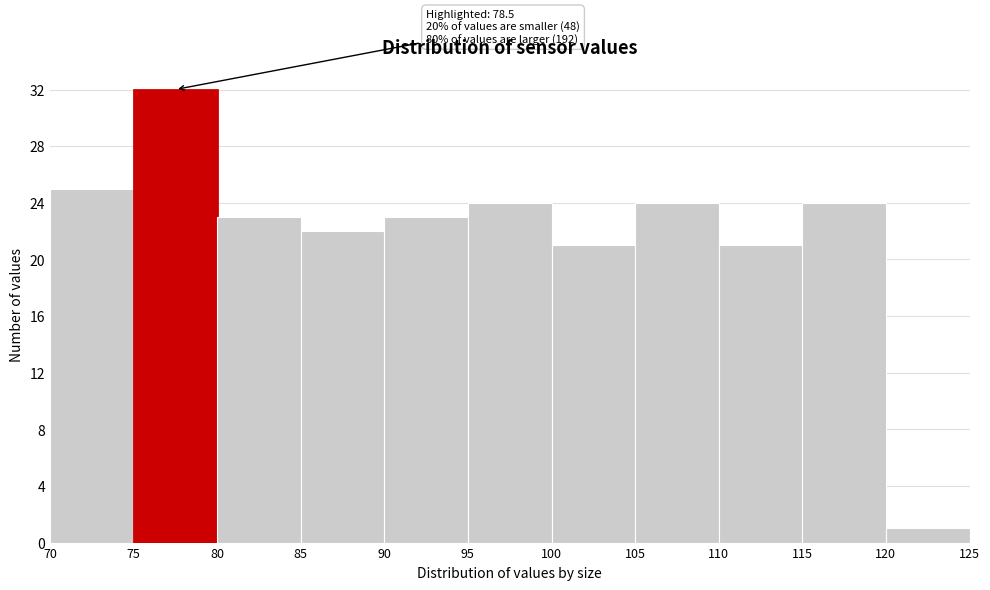

Which range on the x-axis has the tallest bar?

75 to 80